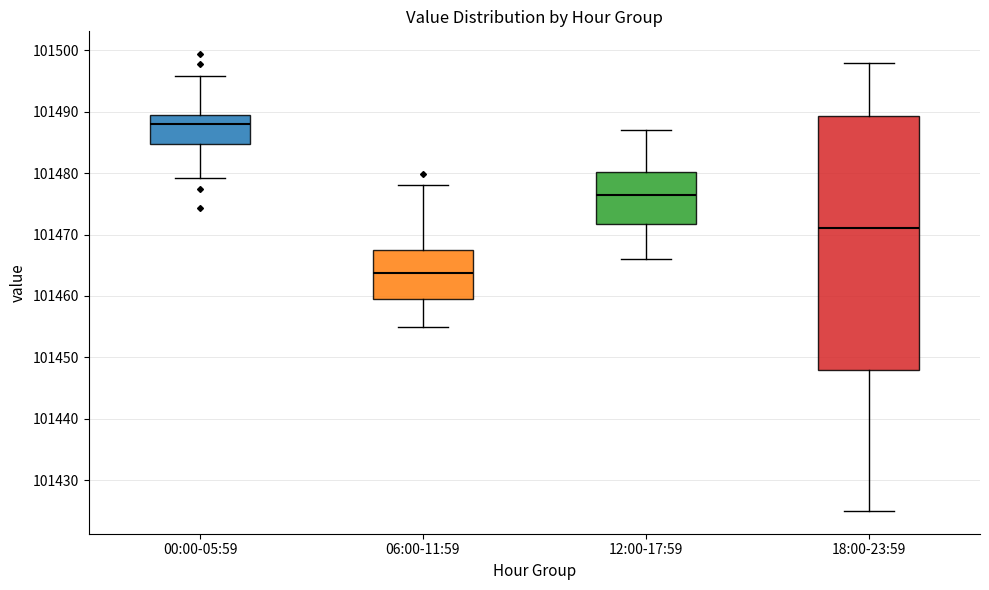

Reading left to right, read every box against the y-axis: the position of its median line, the range the box covers, and the ends of its whiskers. The values are not printed on the chart, so give them approximately, as read against the axis.

00:00-05:59: median 101488, box 101485 to 101489, whiskers 101479 to 101496
06:00-11:59: median 101464, box 101459 to 101468, whiskers 101455 to 101478
12:00-17:59: median 101477, box 101472 to 101480, whiskers 101466 to 101487
18:00-23:59: median 101471, box 101448 to 101489, whiskers 101425 to 101498